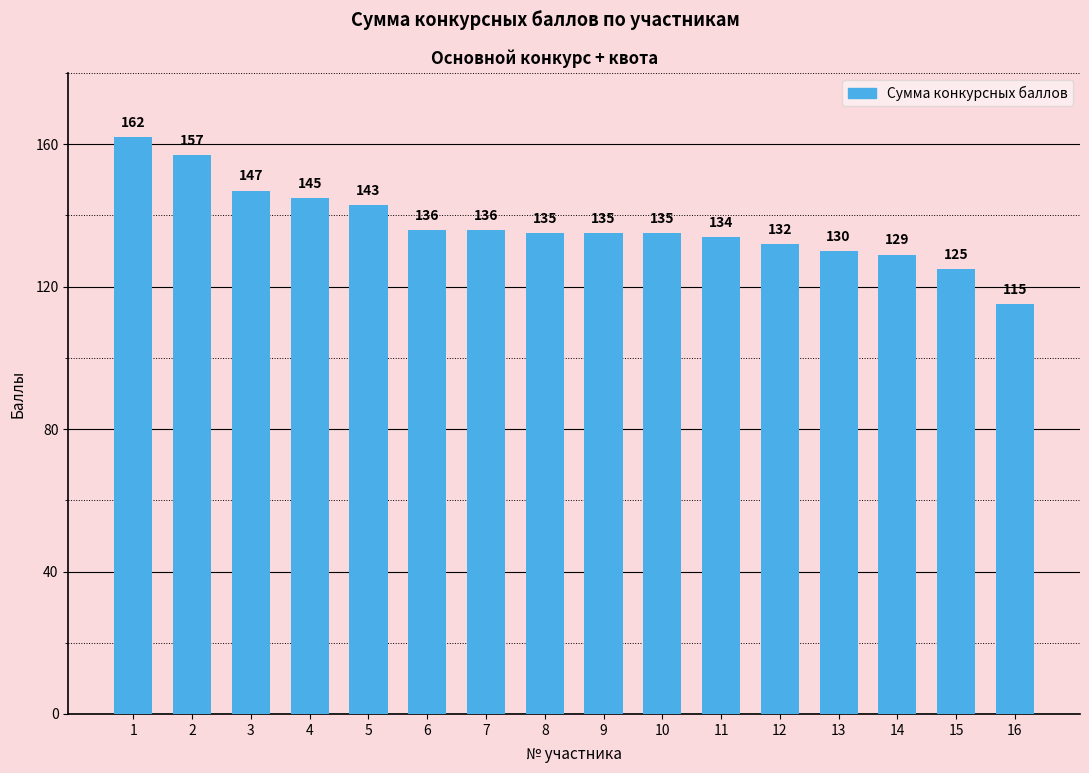

What is the maximum value shown in the chart?

162